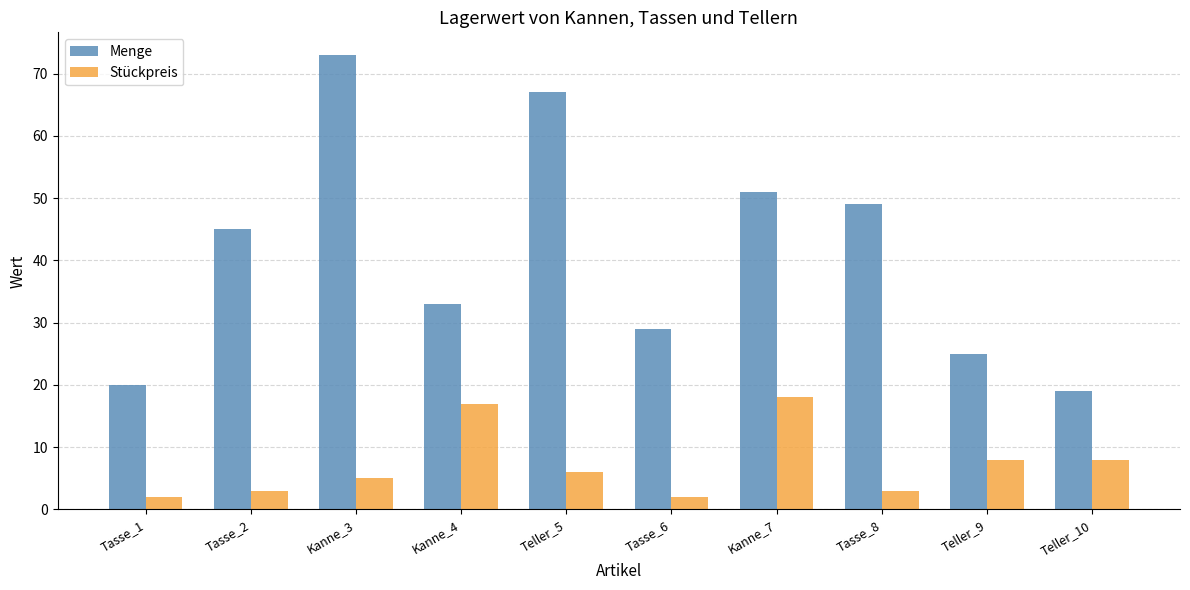

What is the average value of the Stückpreis series?

7